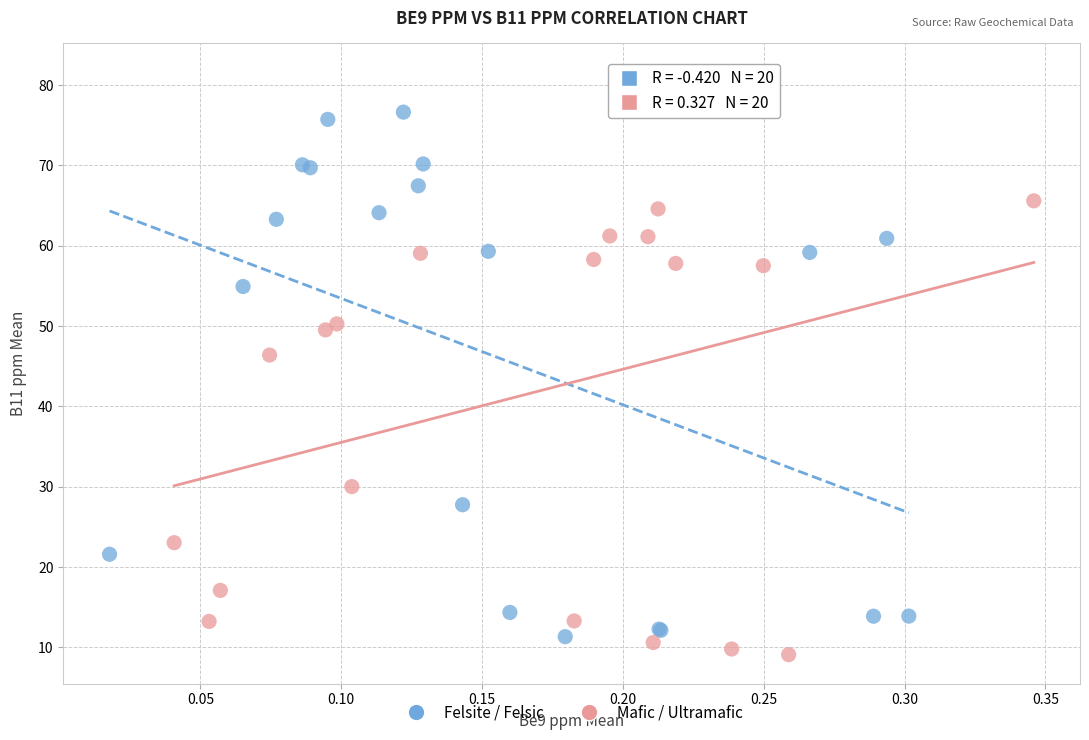

Which series reaches the maximum Y coordinate?

Mafic / Ultramafic